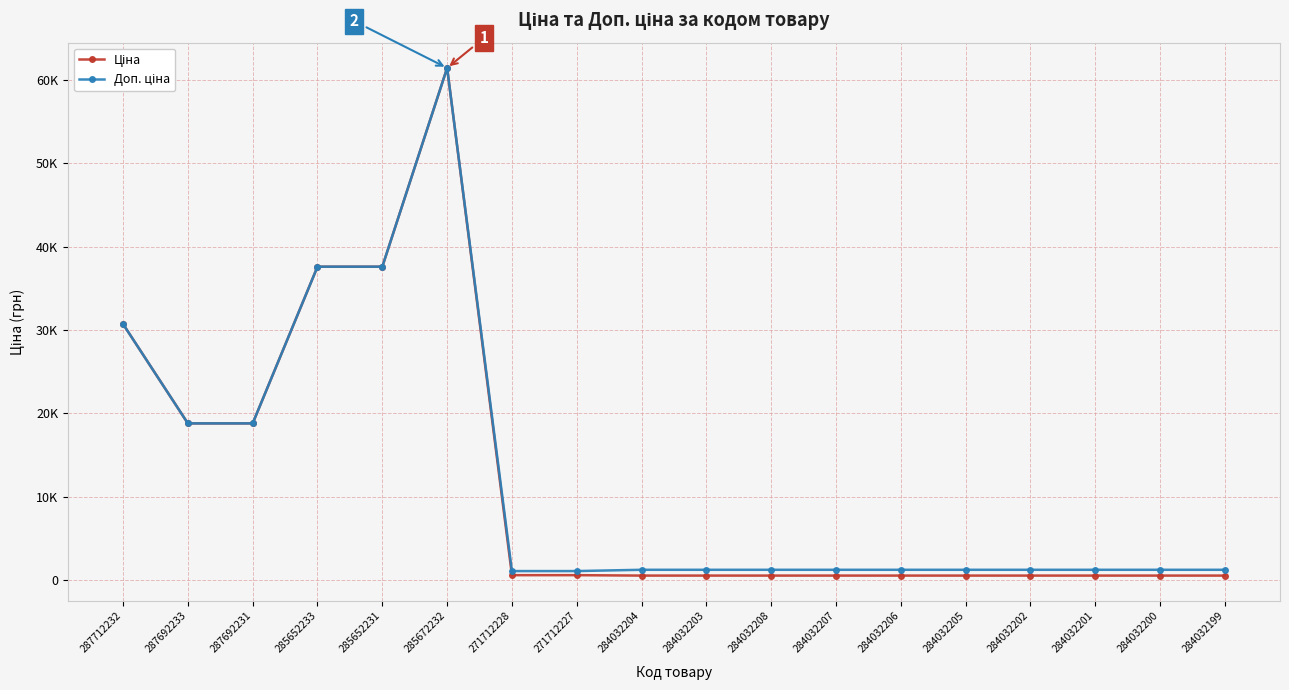

What is the label of the 9th point from the right?

284032203